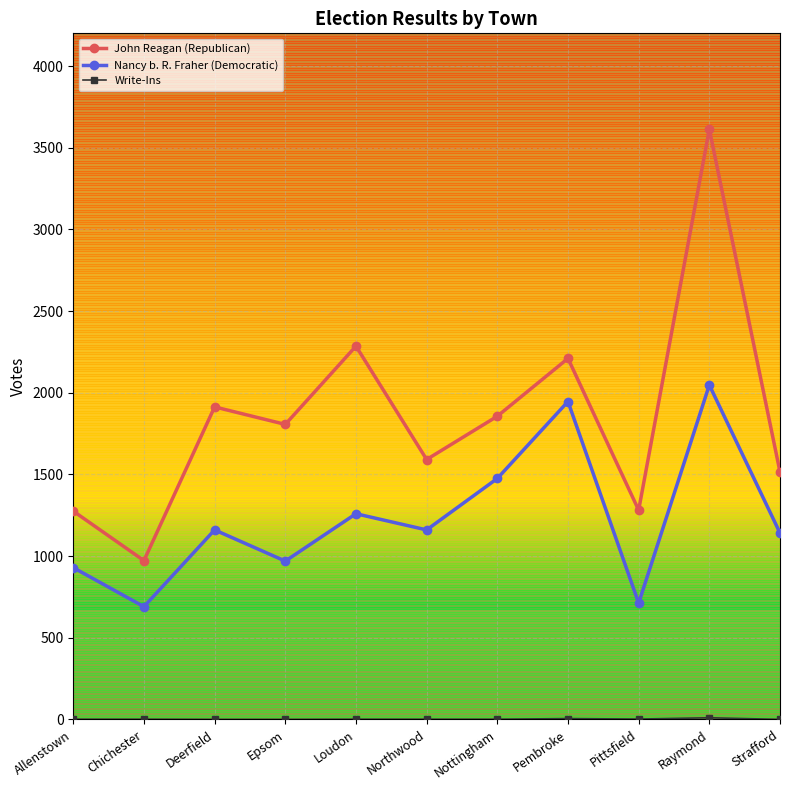

What is the difference between the maximum and second lowest values in the John Reagan (Republican) series?

2338